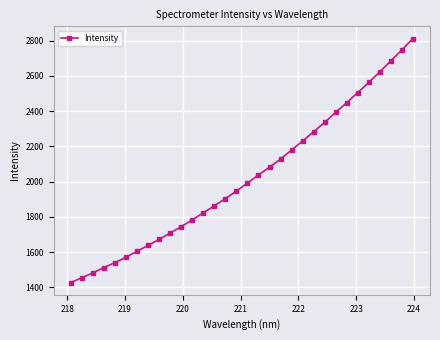

What is the minimum value shown in the chart?

1427.2